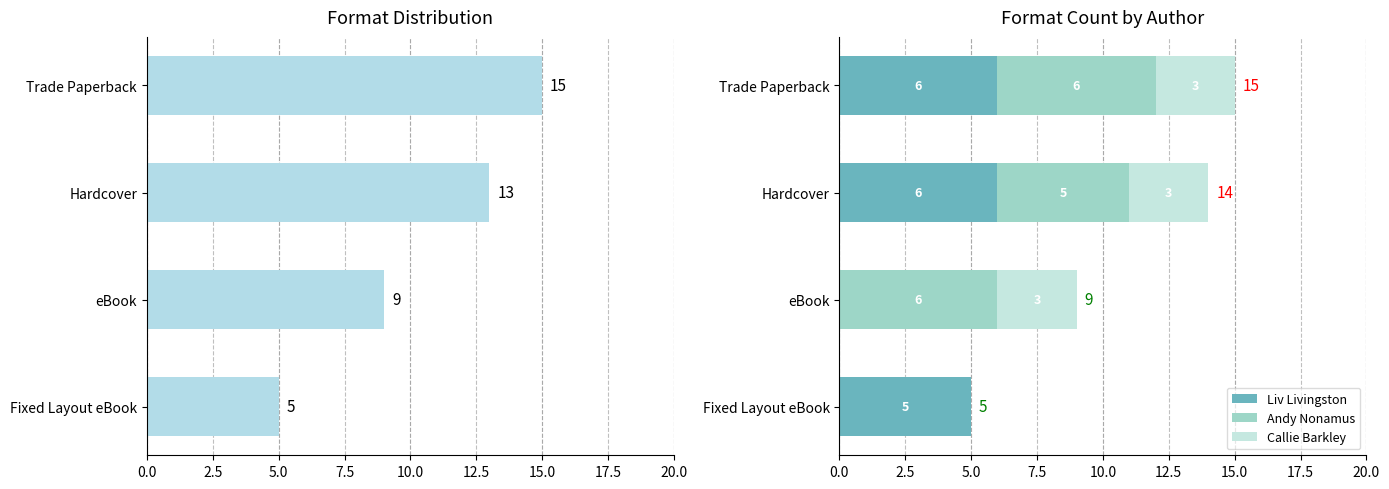

Rank the categories by Liv Livingston value from highest to lowest.

0.0, 2.5, 7.5, 5.0